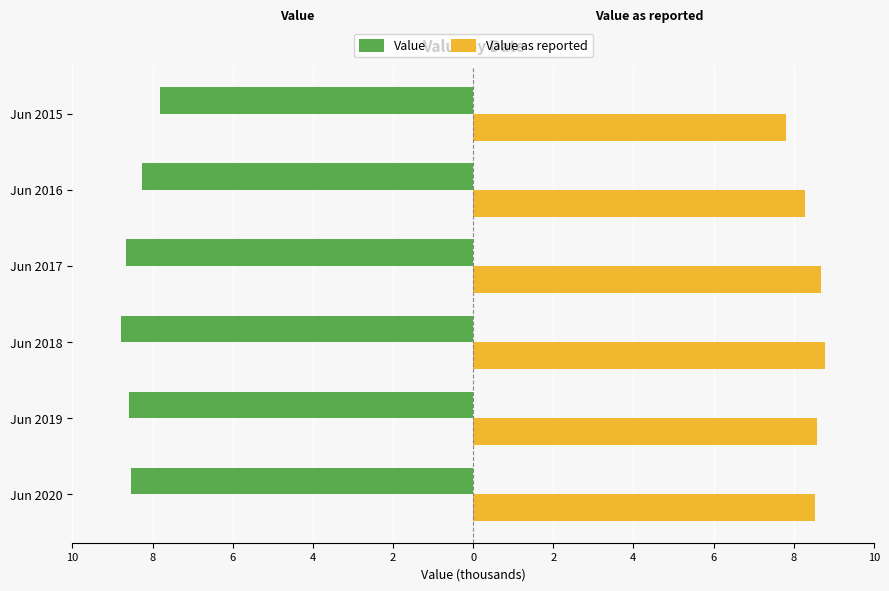

What is the value of the Value as reported bar at the 3rd from the left?

8.8